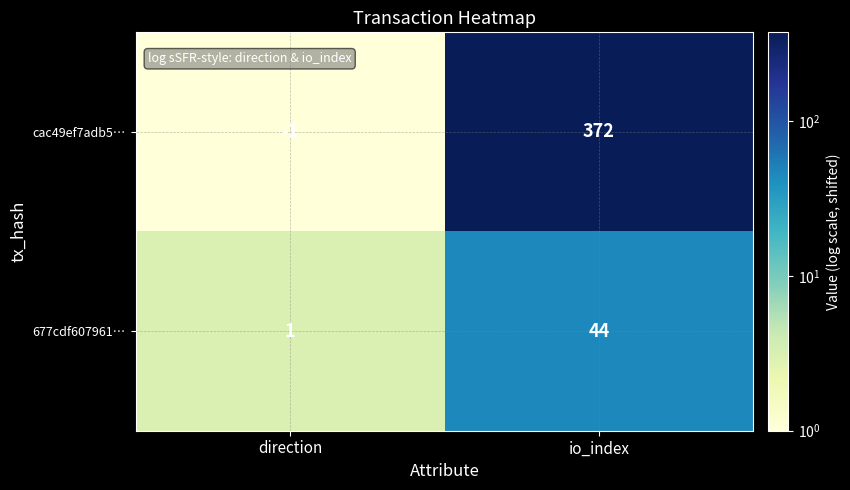

The value of 677cdf607961… at io_index is 44. True or false?

True